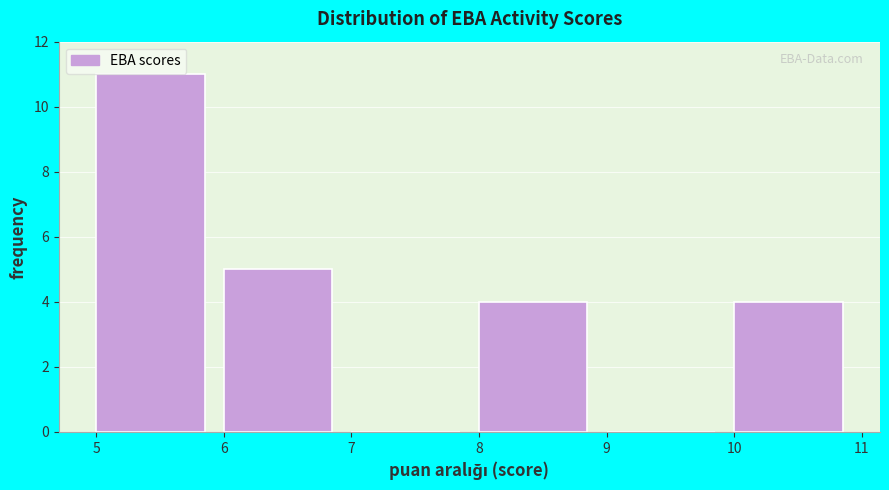

Reading left to right, transcribe this chart: for each bar, give the range it covers on the x-axis and its height. The values are not printed on the chart, so give them approximately, as read against the axis.

5 to 6: 11
6 to 7: 5
7 to 8: 0
8 to 9: 4
9 to 10: 0
10 to 11: 4